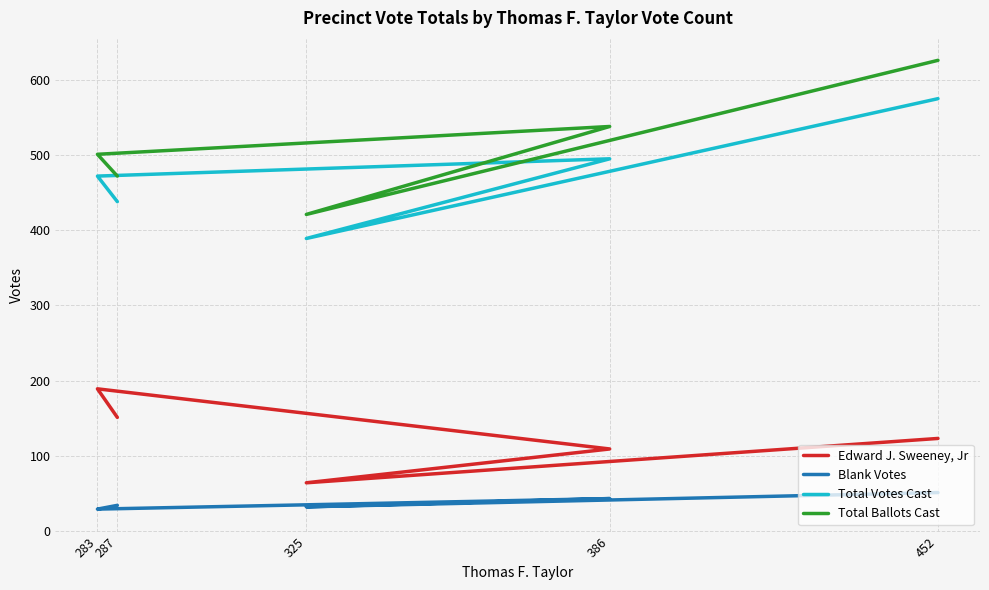

Which series has the largest range (max minus min)?

Total Ballots Cast